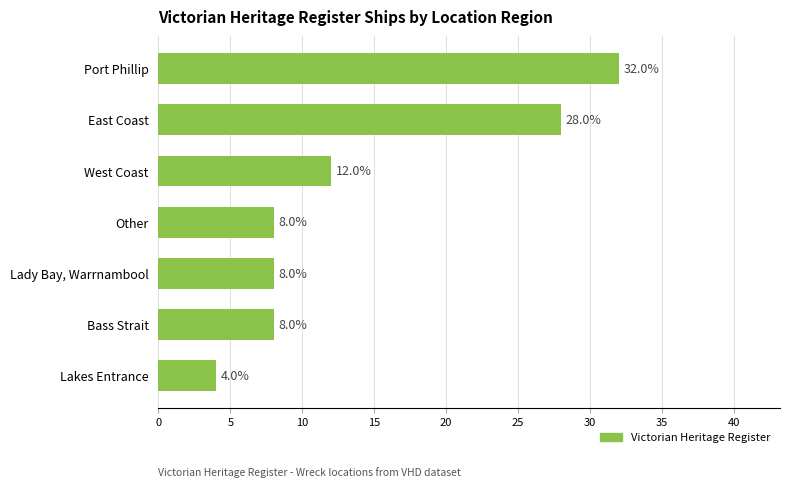

Approximately how many times larger is the value at West Coast compared to Bass Strait?

1.5